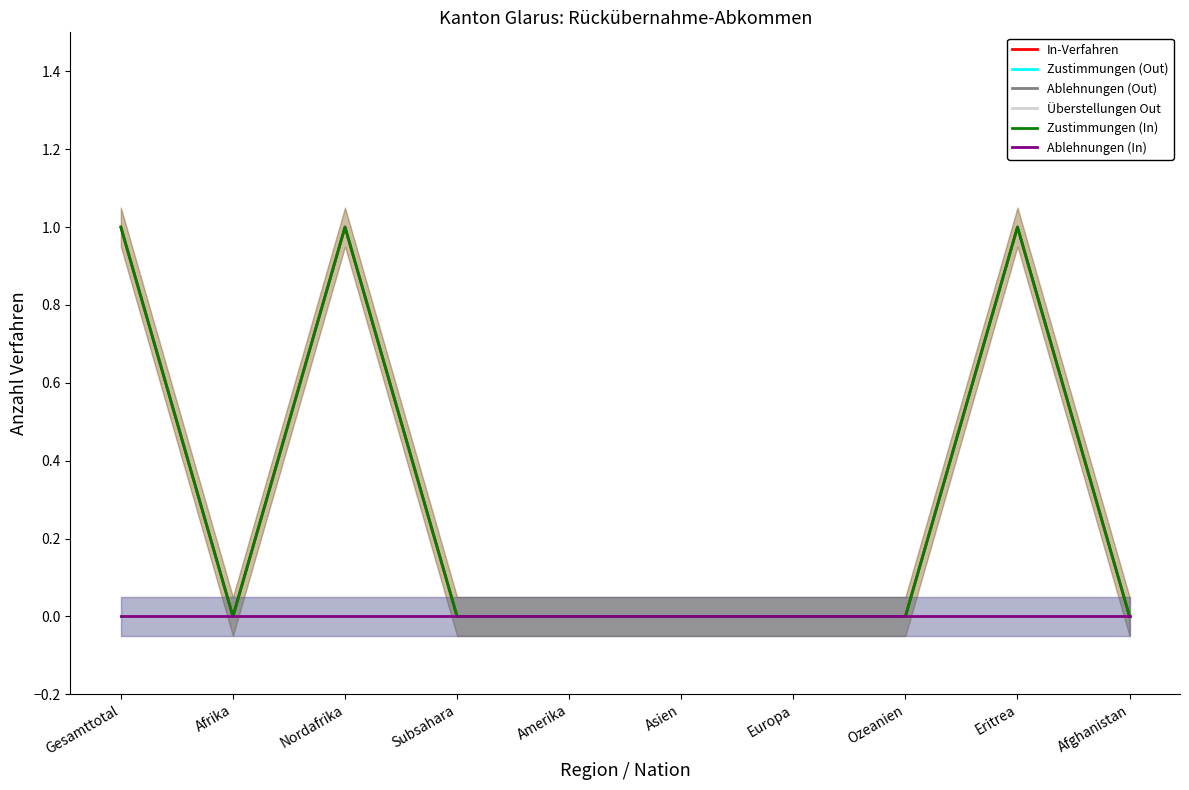

What position from the left is Afghanistan?

10